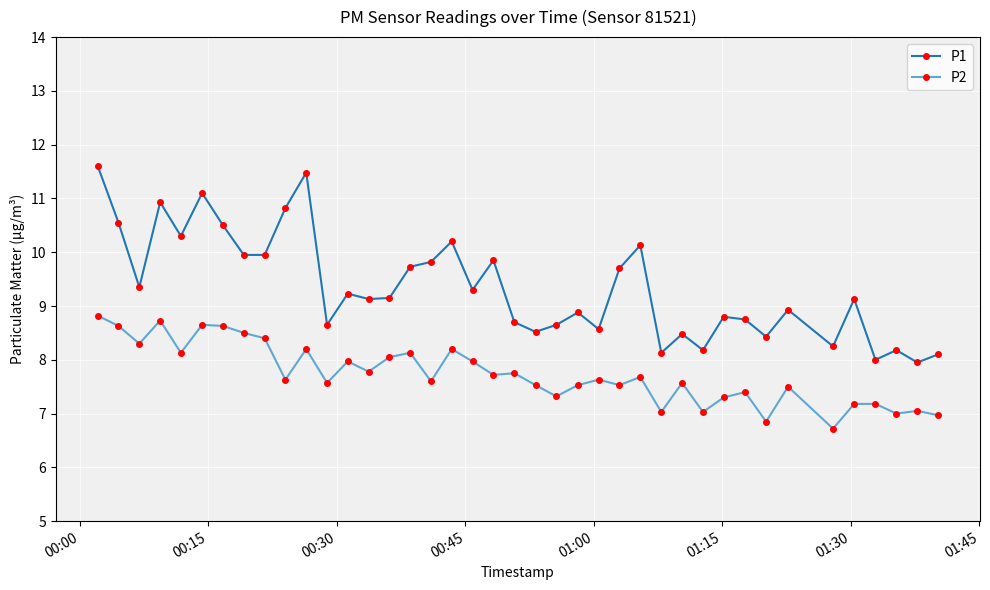

What is the smallest value displayed?

6.7